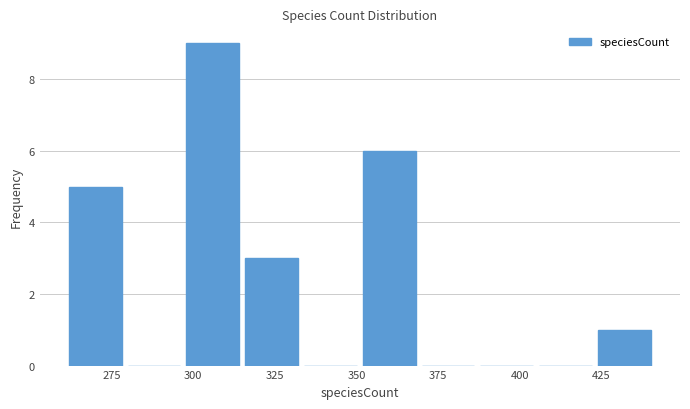

Around what value on the x-axis is the tallest bar? Give the approximate position of its centre, as read against the axis.

305